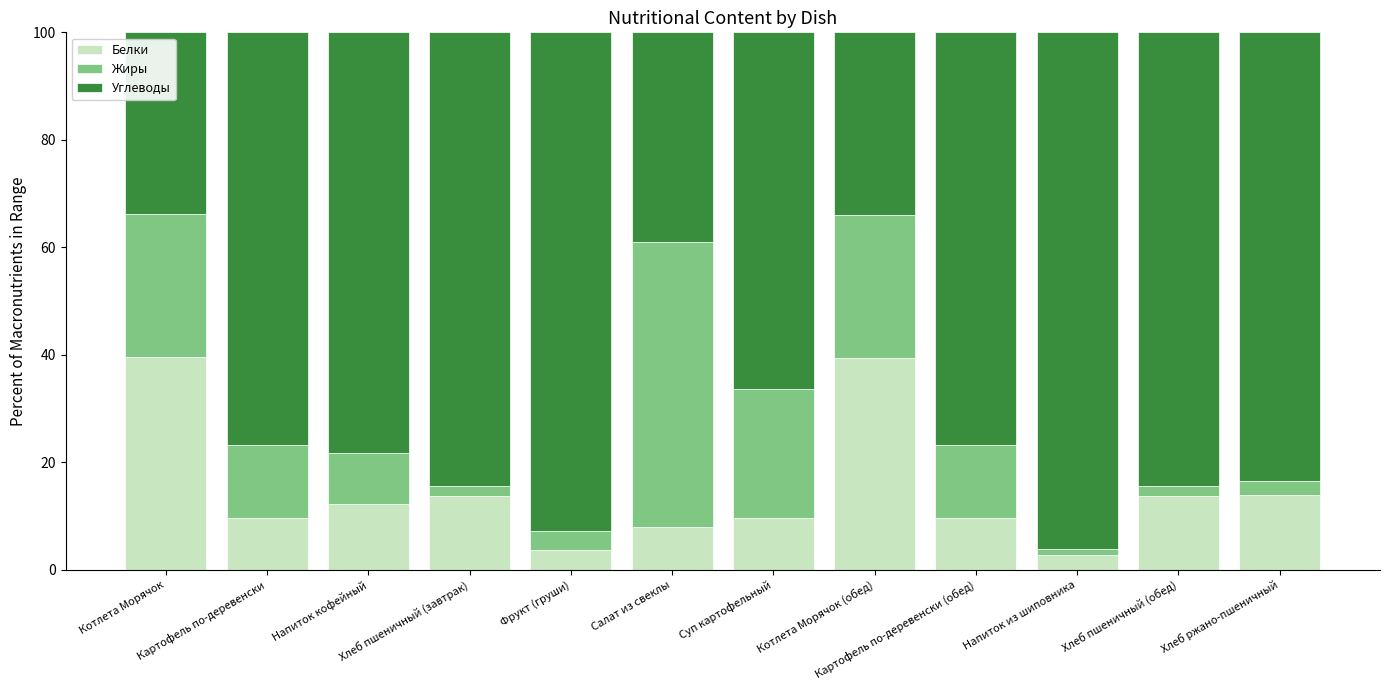

What is the average value of the Белки series?

14.7